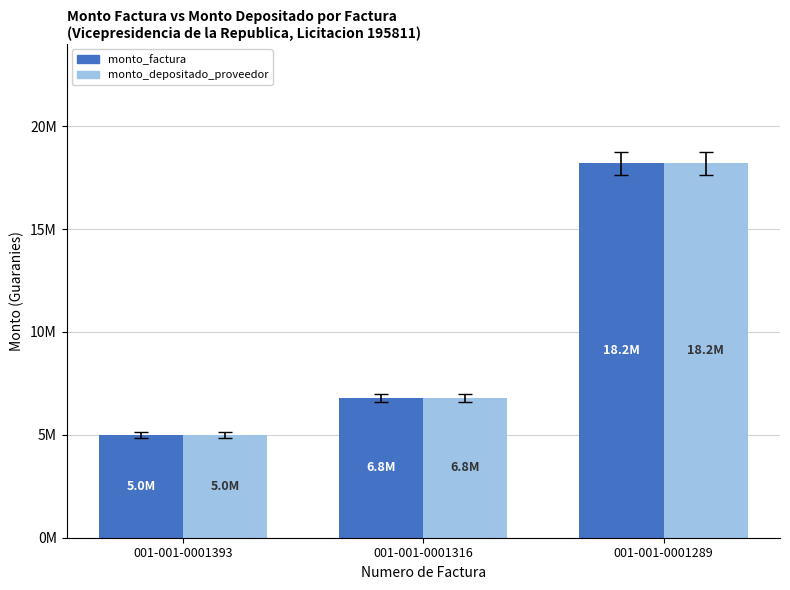

Where is monto_factura nearest to the value 11600000?

001-001-0001316